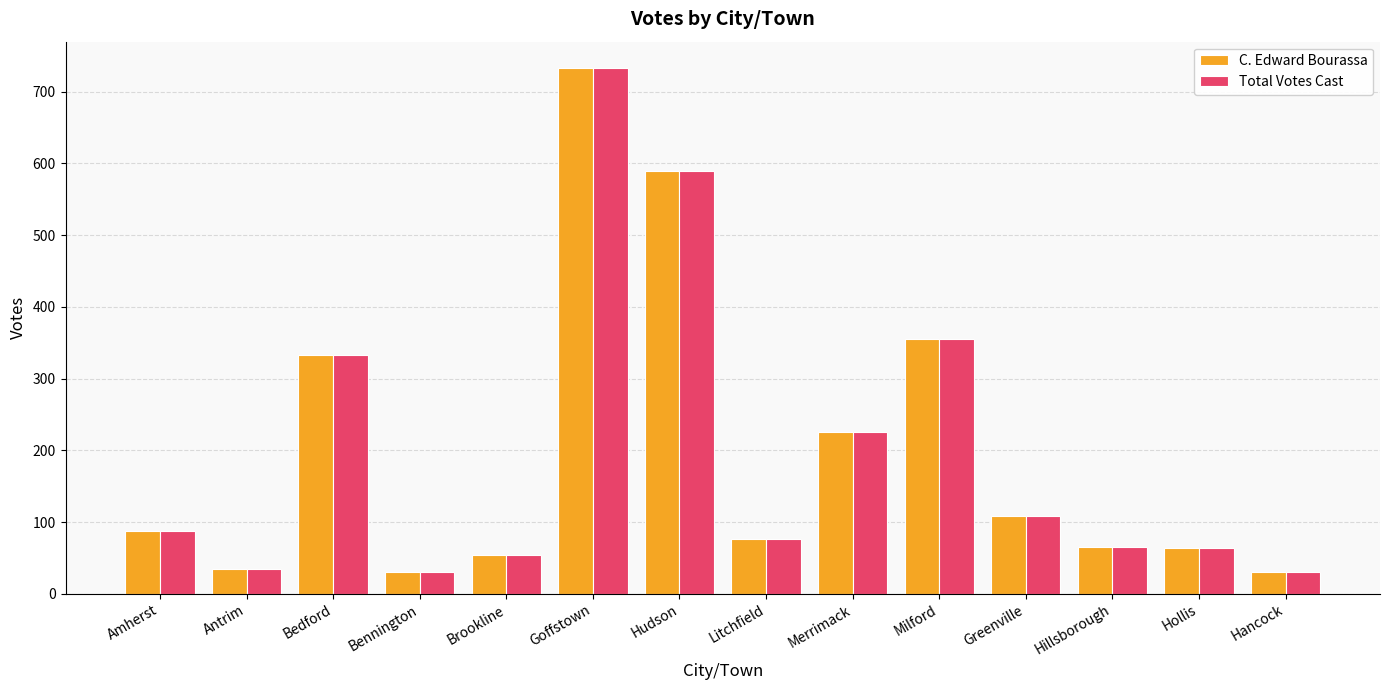

Is the value of C. Edward Bourassa at Hancock greater than the value of Total Votes Cast at Goffstown?

No